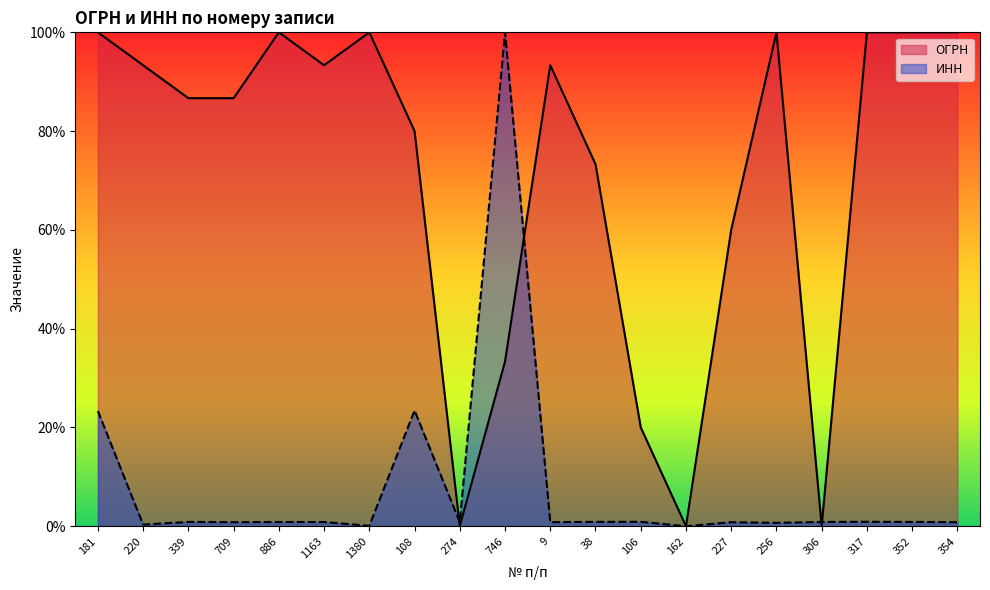

Where do ИНН and ОГРН first cross each other?

108 and 274